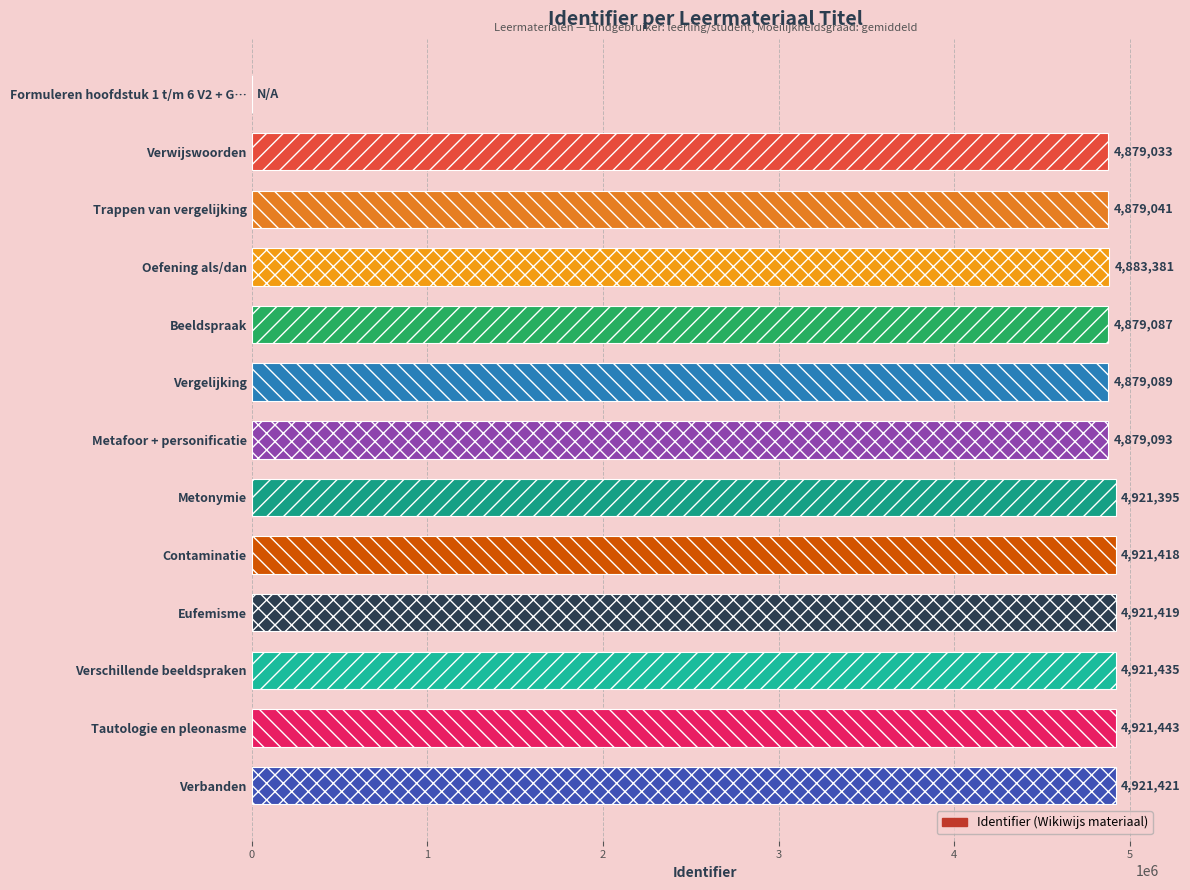

What is the sum of all values?

58807255